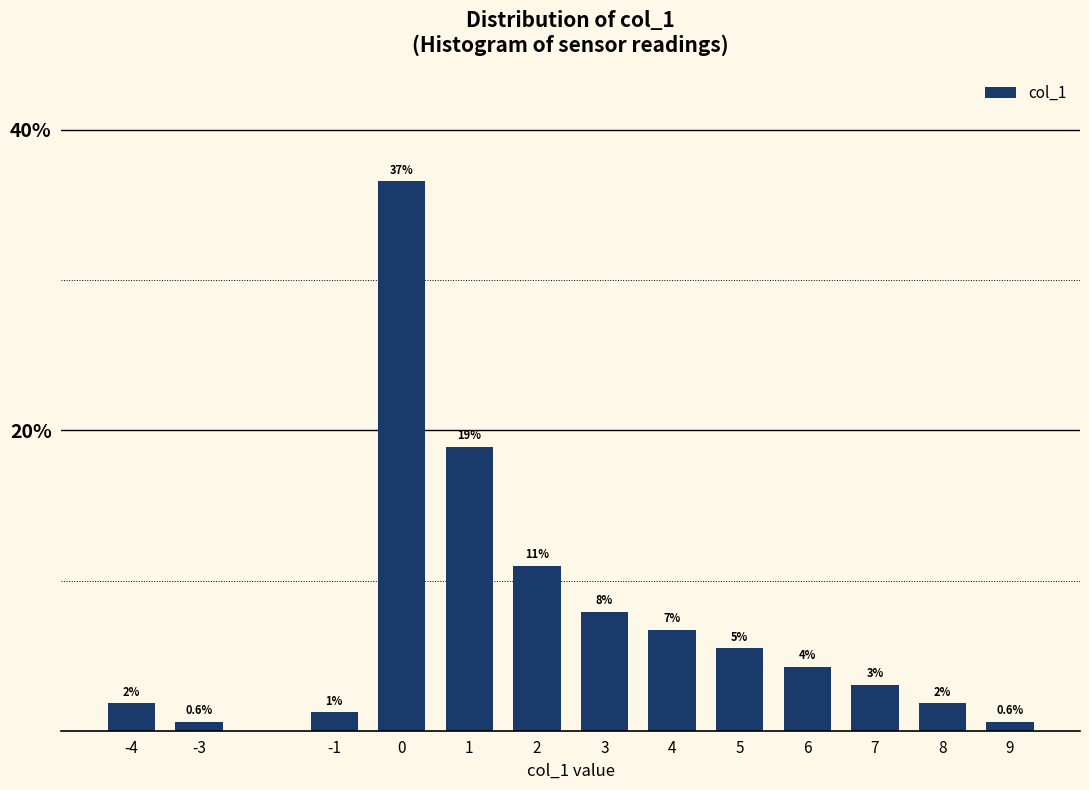

How many bars are there in total?

13